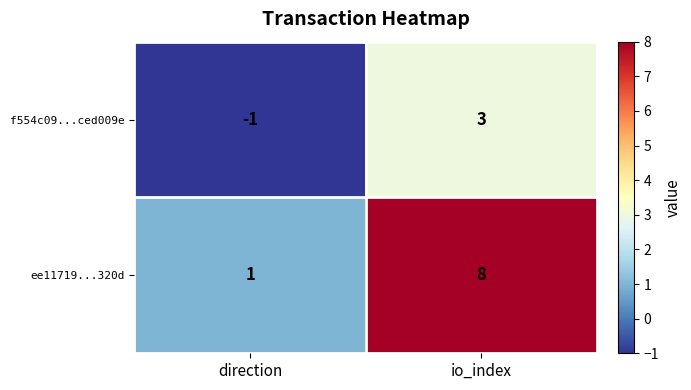

How many series are shown in this chart?

2